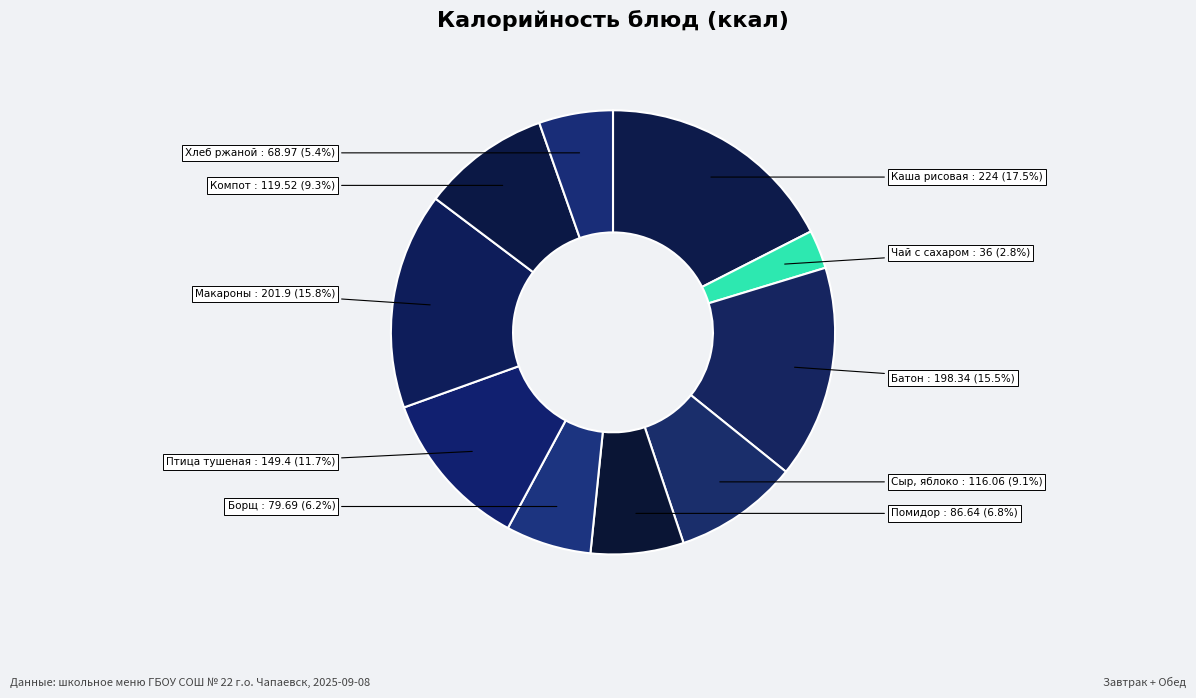

Which slice is the largest?

Каша вязкая молочная из рисовой крупы